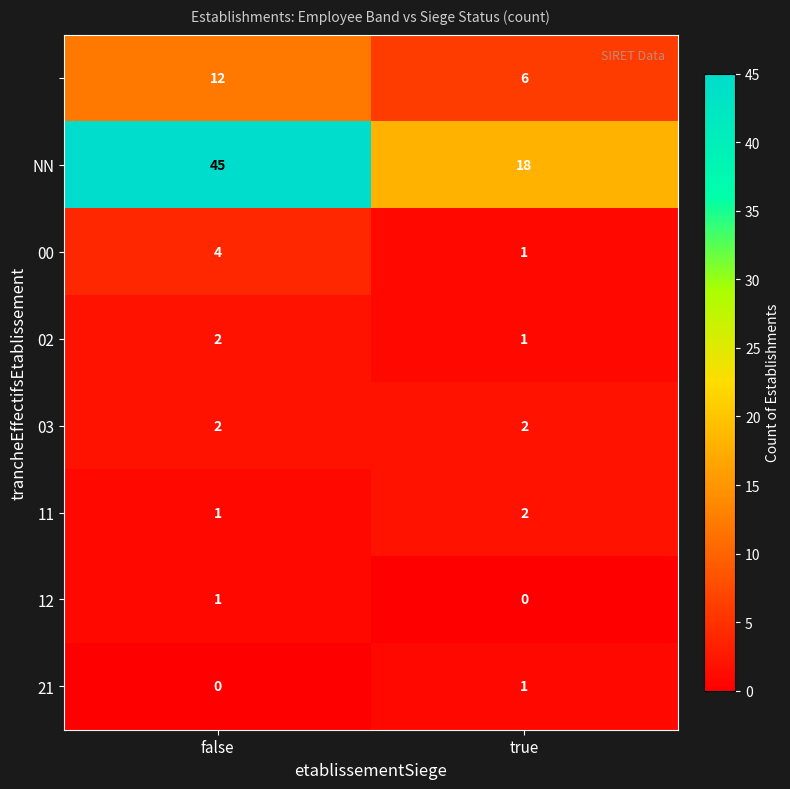

What is the maximum value shown in the chart?

45